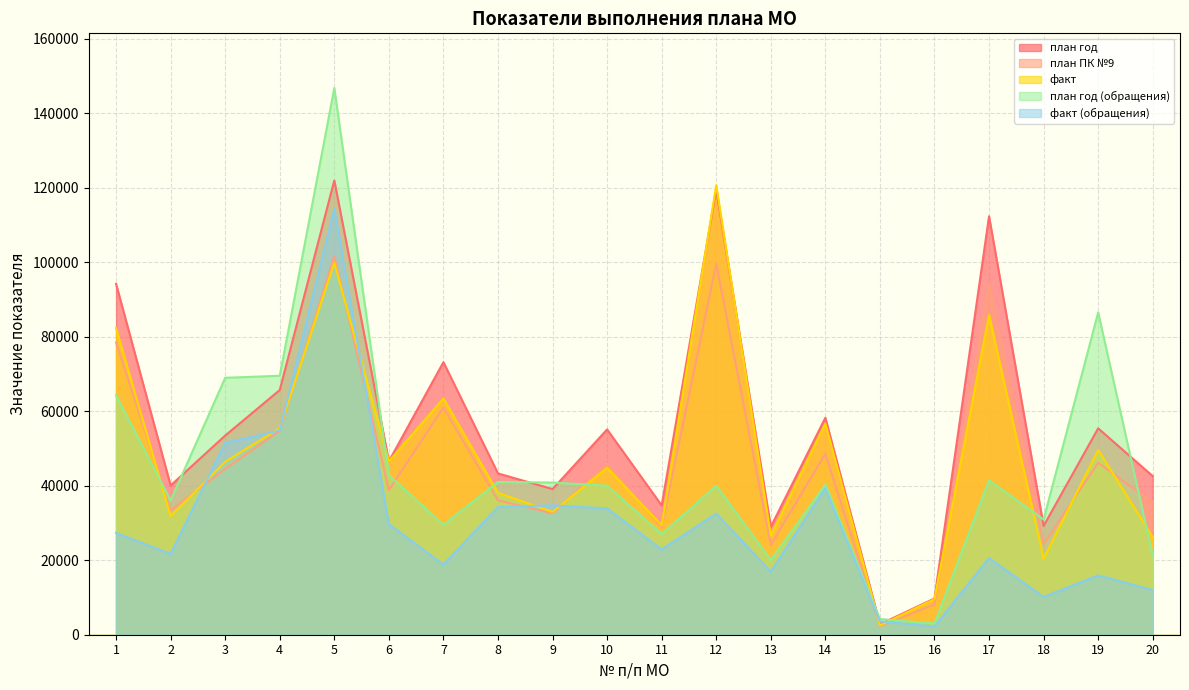

Reading left to right, what are all the values shown in this chart?

план год: 1=94181	2=40050	3=53450	4=65673	5=121929	6=46561	7=73153	8=43294	9=39090	10=55102	11=34703	12=119469	13=28944	14=58238	15=2812	16=9742	17=112309	18=29200	19=55391	20=42578
план ПК №9: 1=78486	2=33376	3=44540	4=54728	5=101605	6=38801	7=60961	8=36079	9=32576	10=45918	11=28920	12=99558	13=24120	14=48532	15=2343	16=8118	17=93899	18=24334	19=46163	20=35482
факт: 1=82288	2=31860	3=46420	4=55448	5=99843	6=46549	7=63412	8=38094	9=32960	10=44805	11=29361	12=120646	13=26616	14=56710	15=2517	16=9564	17=85847	18=20417	19=49617	20=26164
план год (обращения): 1=64274	2=36000	3=68960	4=69500	5=146737	6=42799	7=29500	8=41000	9=40848	10=40000	11=27000	12=40000	13=20014	14=40300	15=4218	16=3000	17=41475	18=30912	19=86500	20=21200
факт (обращения): 1=27310	2=21683	3=51516	4=54807	5=114345	6=29689	7=18822	8=34311	9=34700	10=33910	11=22891	12=32516	13=16949	14=39288	15=3586	16=2231	17=20600	18=10128	19=15935	20=11984